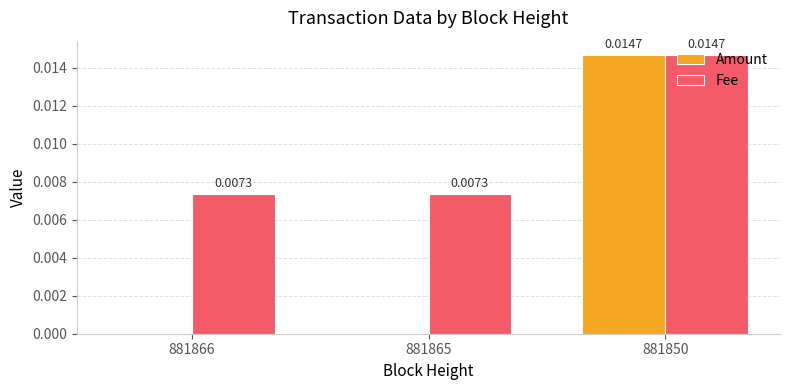

How many categories are shown in the chart?

3